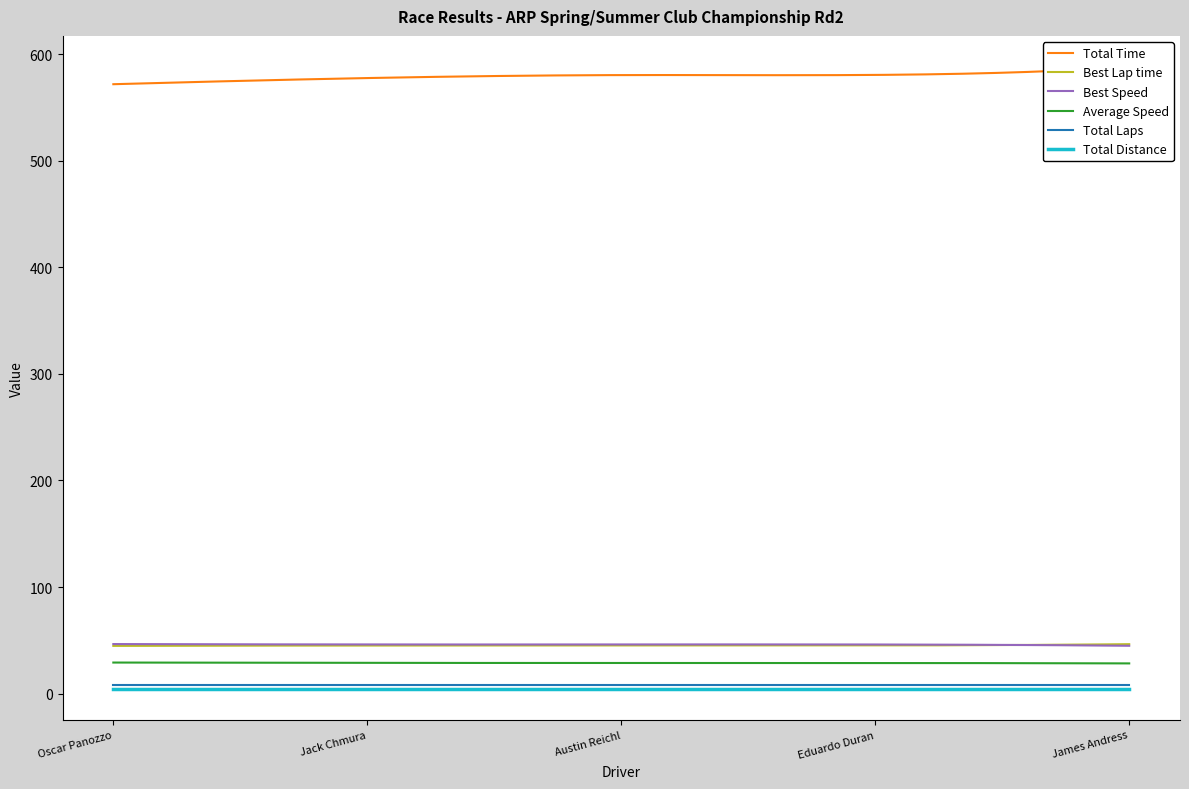

Reading left to right, what are all the values shown in this chart?

Total Time: 571.7	577.5	580.2	580.4	587.8
Best Lap time: 44.8	45.2	45.2	45.2	46.5
Best Speed: 46.6	46.2	46.2	46.2	45.0
Average Speed: 29.2	28.9	28.8	28.8	28.4
Total Laps: 8.0	8.0	8.0	8.0	8.0
Total Distance: 4.6	4.6	4.6	4.6	4.6